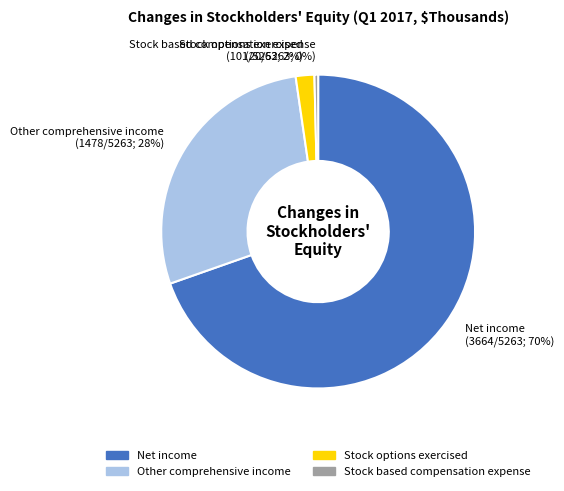

Do Stock options exercised and Net income together represent more than half of the pie?

Yes